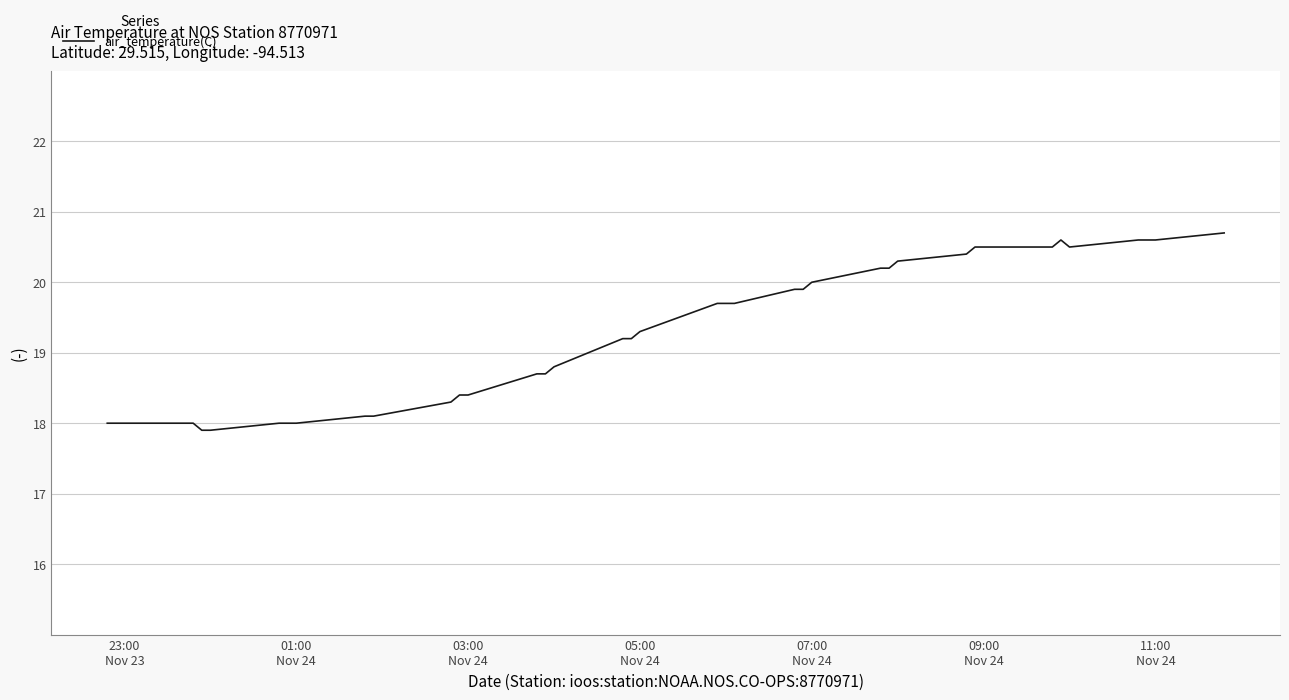

What is the difference between the maximum and minimum values?

2.8